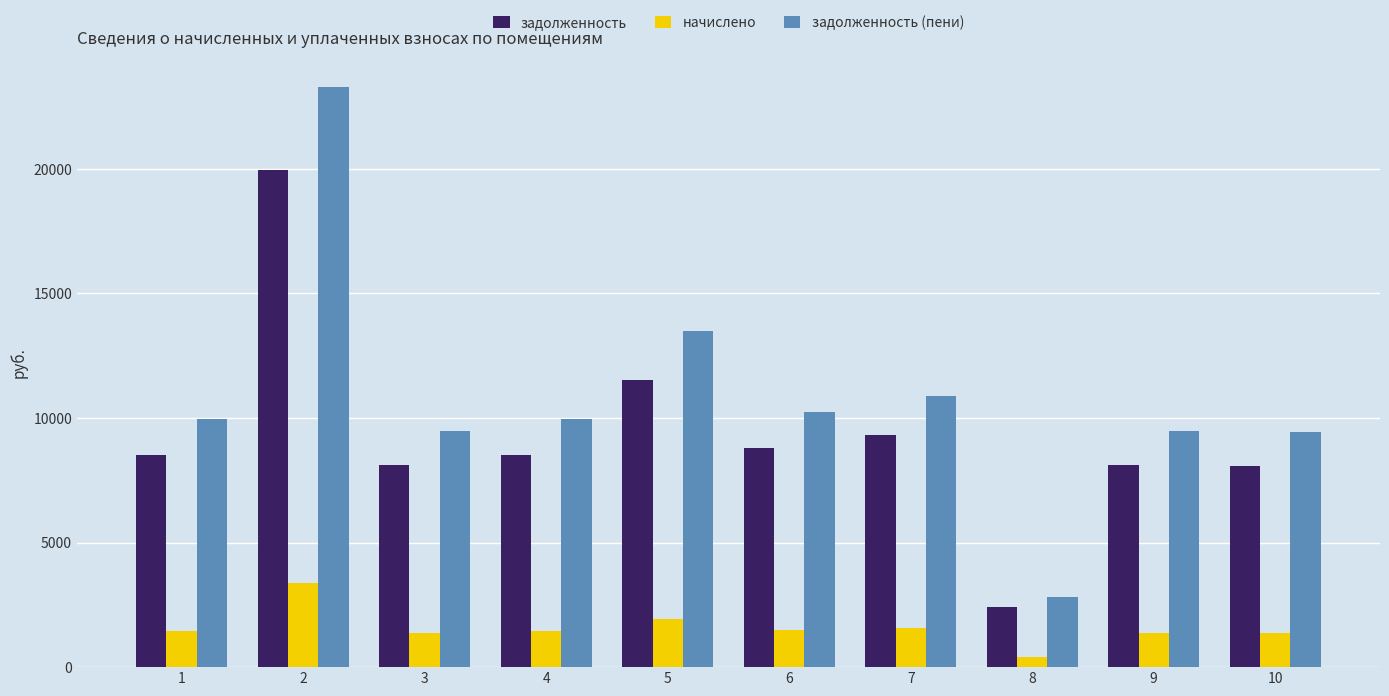

List the series in order of their peak value, highest first.

задолженность (пени), задолженность, начислено